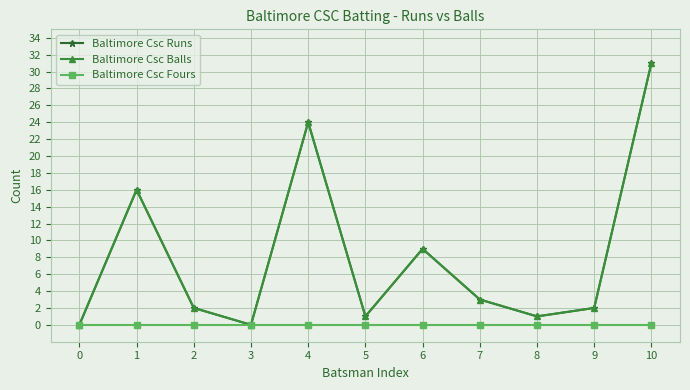

The value of Baltimore Csc Runs at 4 is 24. True or false?

True